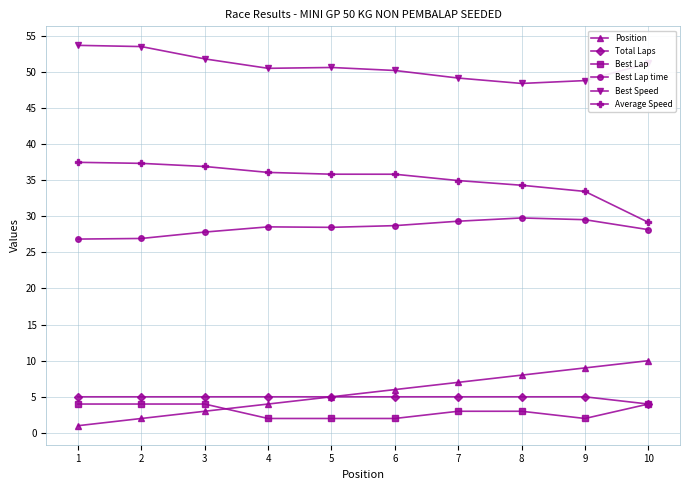

Is this an area chart (filled region under the line)?

No